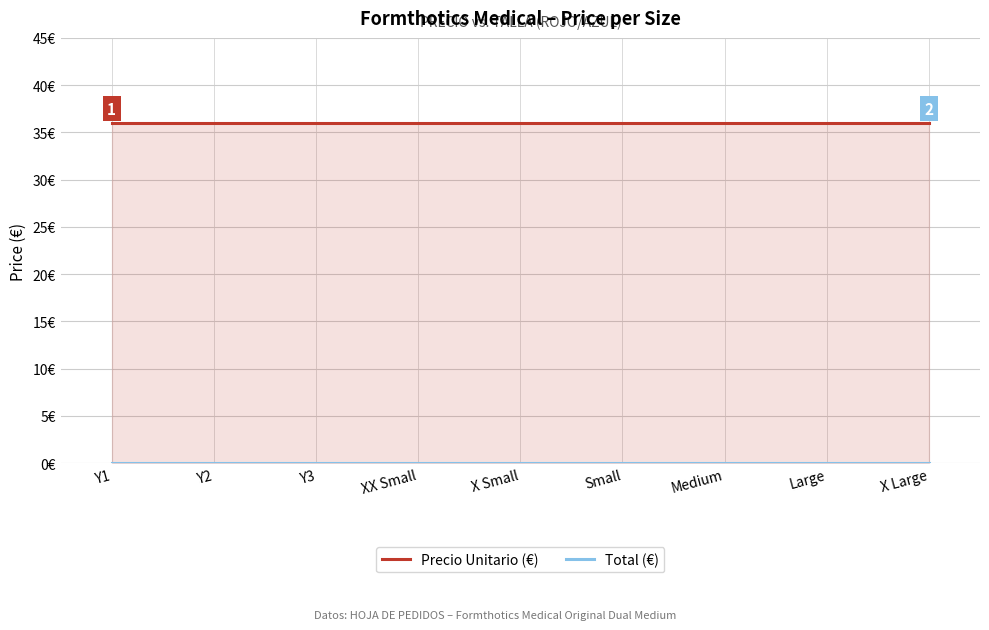

At which category is the sum across all series the highest?

Y1